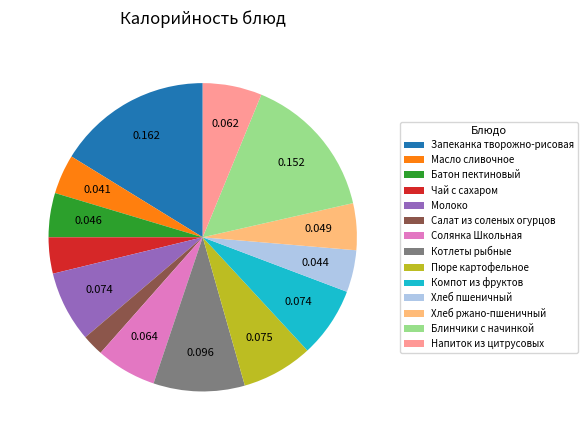

Does Чай с сахаром account for over 50% of the chart?

No